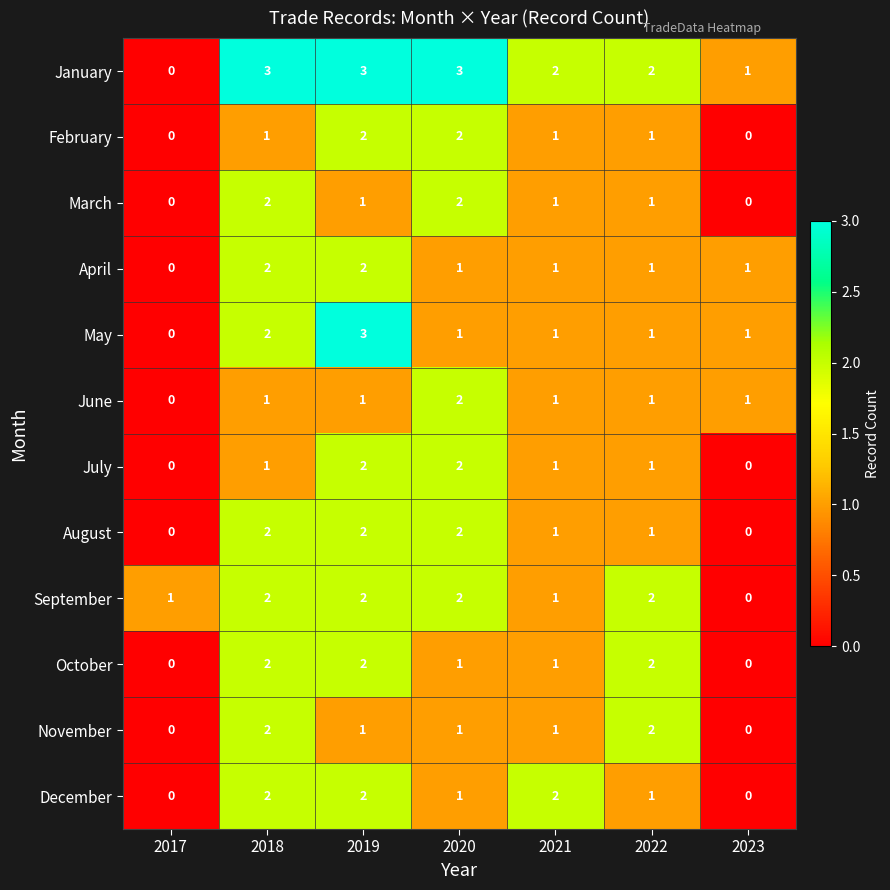

Is the value of April at 2020 greater than the value of December at 2021?

No